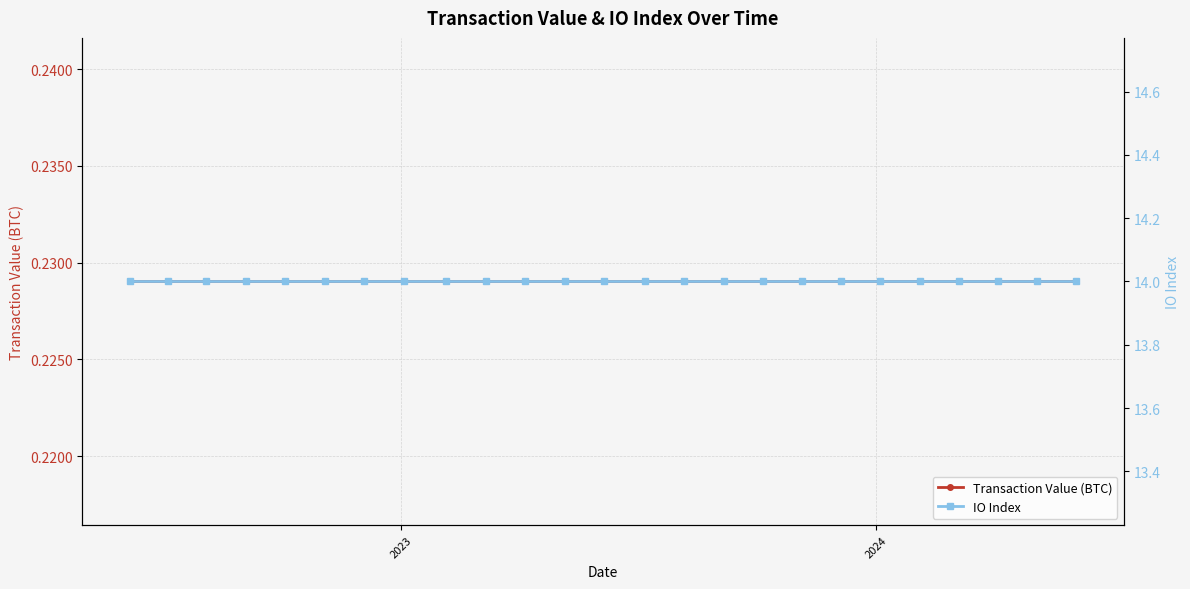

What is the value of the Transaction Value (BTC) point at the 25th from the left?

0.2